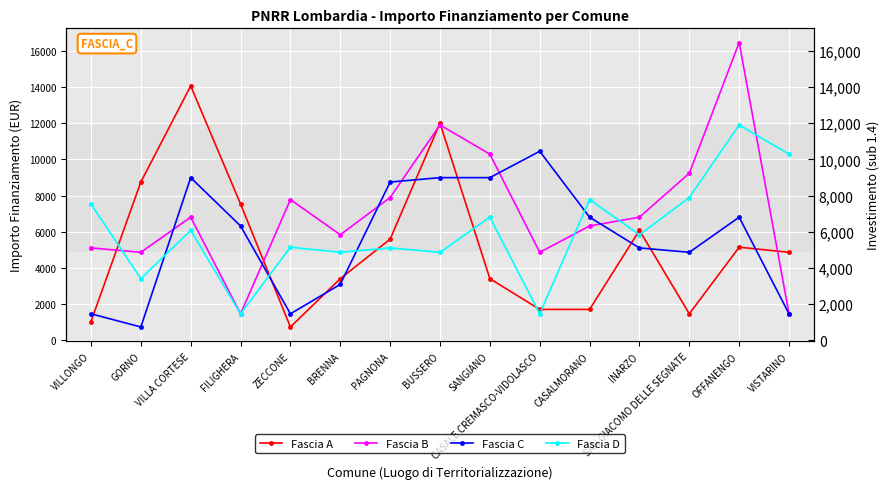

How many intersections are there between Fascia C and Fascia B?

6